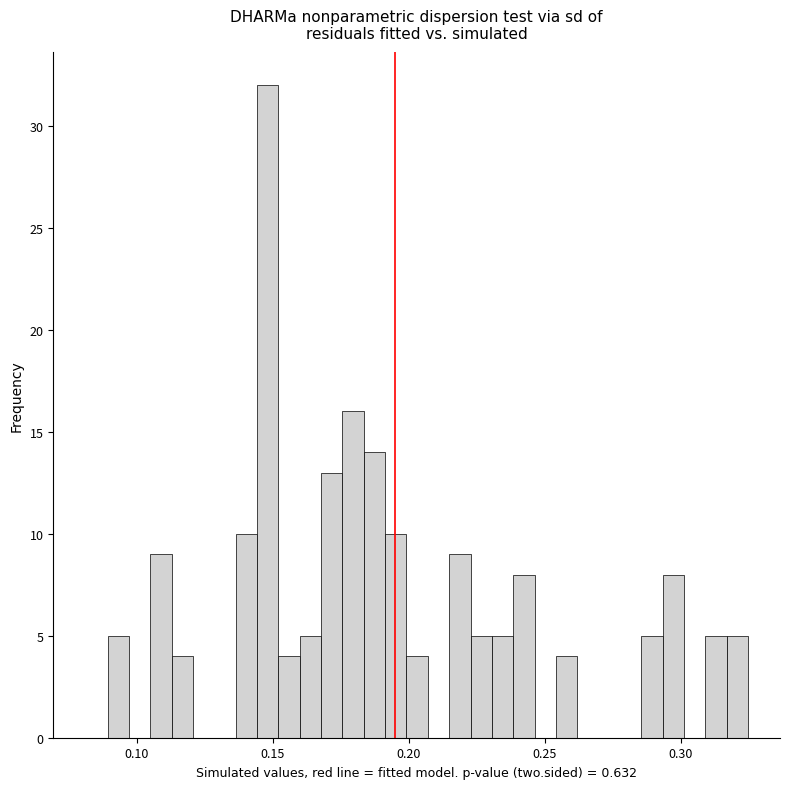

Around what value on the x-axis is the tallest bar? Give the approximate position of its centre, as read against the axis.

0.150